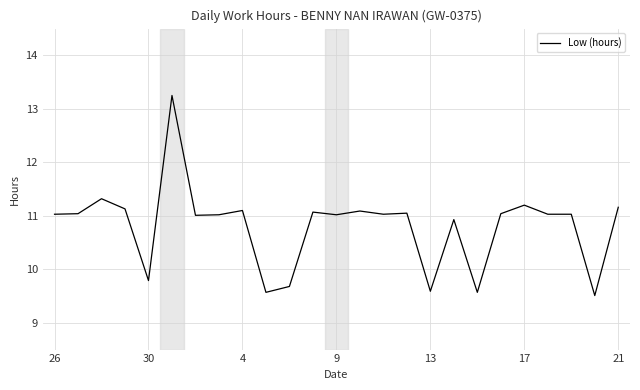

What is the difference between the maximum and minimum values?

3.7